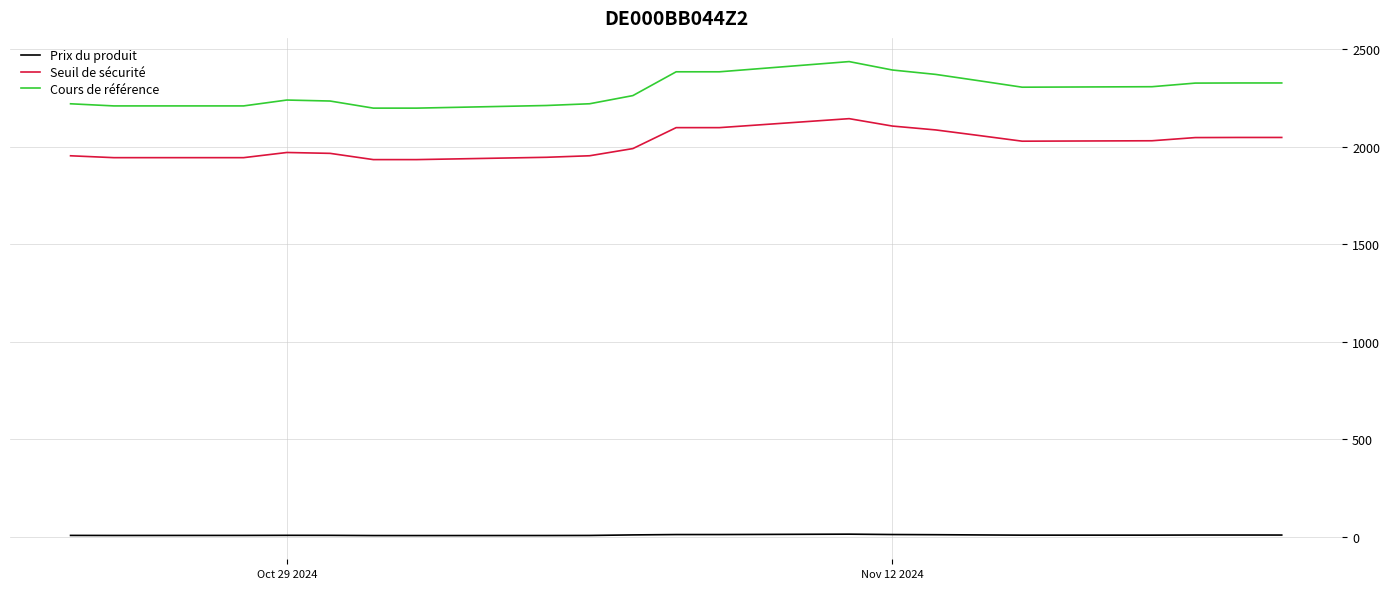

What is the sum of all Cours de référence values?

48074.0